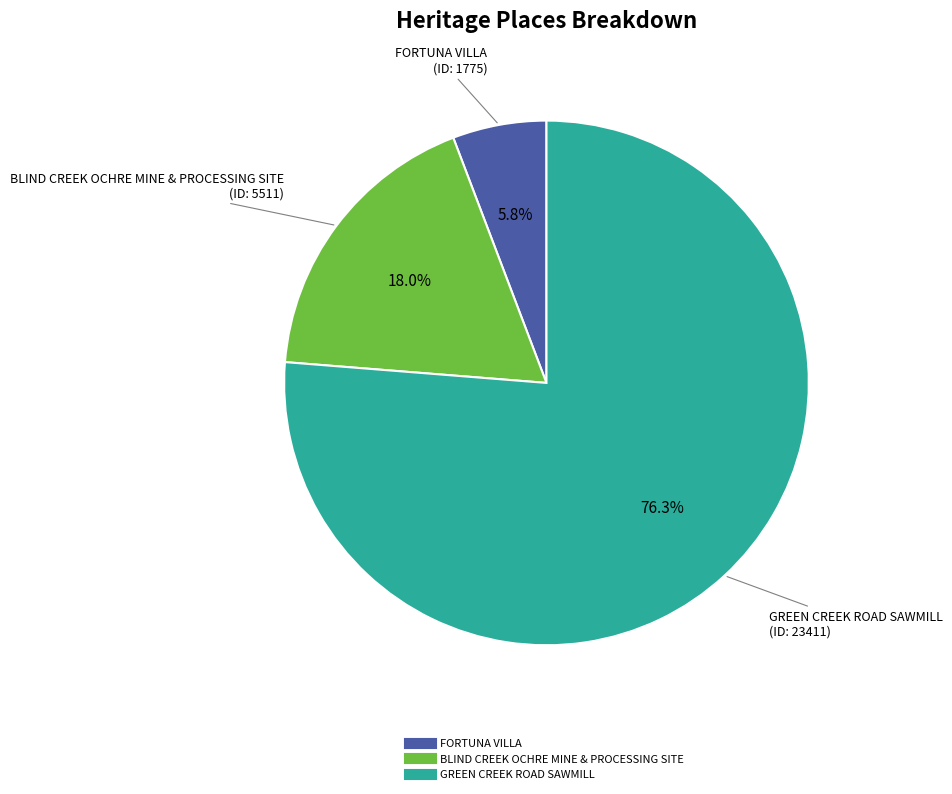

Is the sum of FORTUNA VILLA and BLIND CREEK OCHRE MINE & PROCESSING SITE greater than half?

No